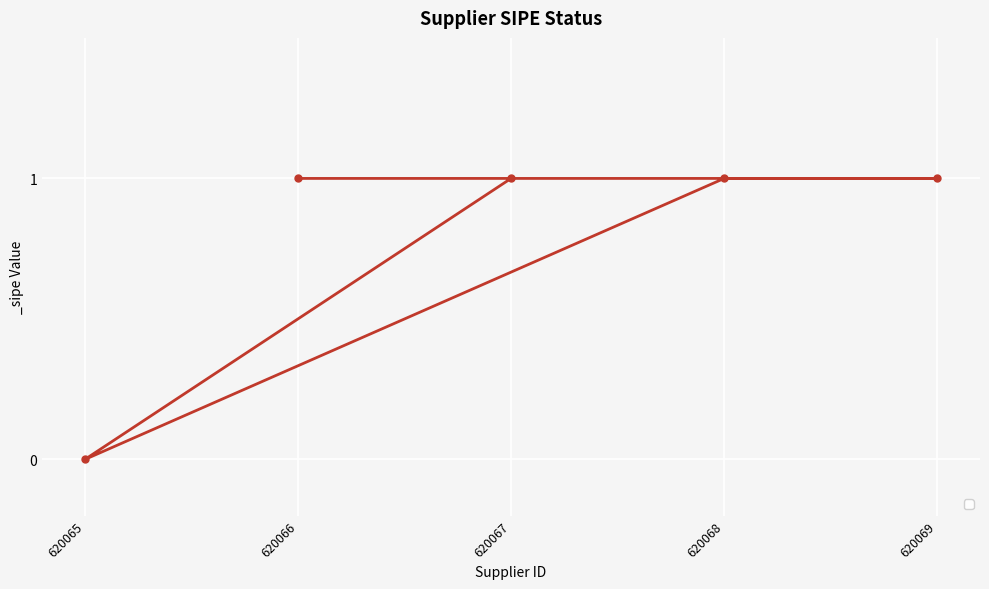

What is the approximate value at 620067?

1